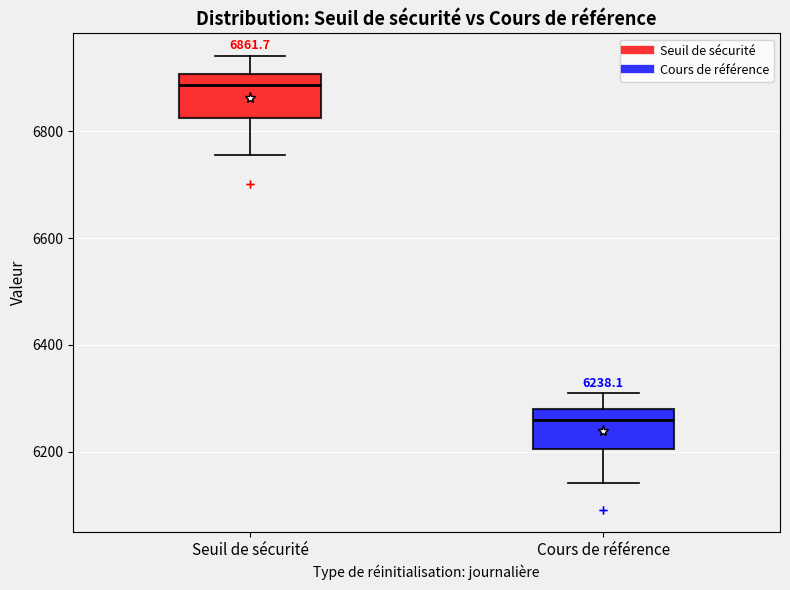

Which box's median line is the highest?

Seuil de sécurité